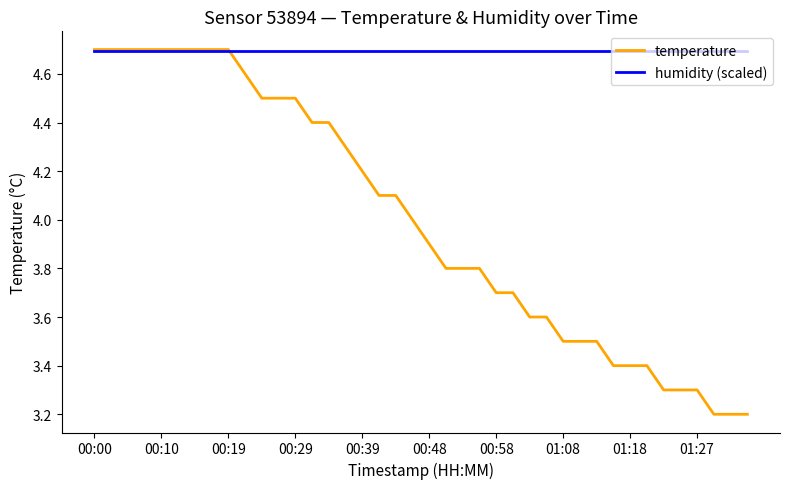

List the series in order of their overall mean, highest first.

humidity (scaled), temperature